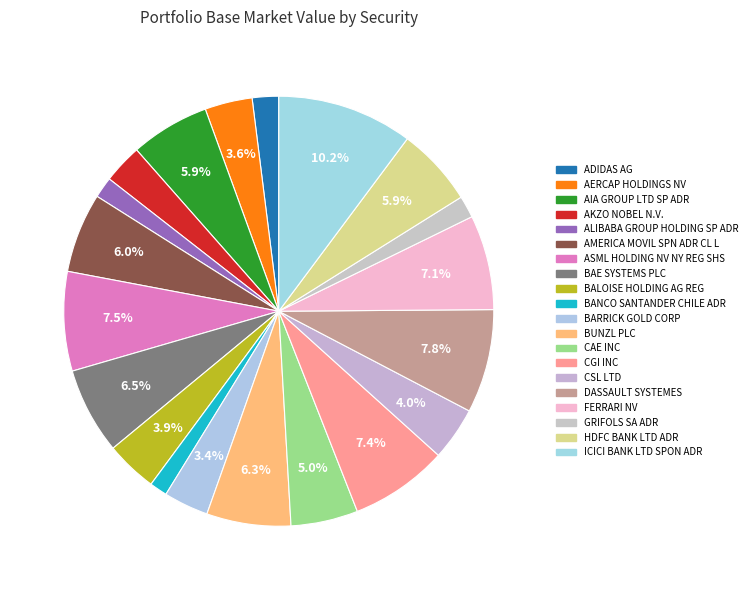

How many slices are in this pie chart?

20